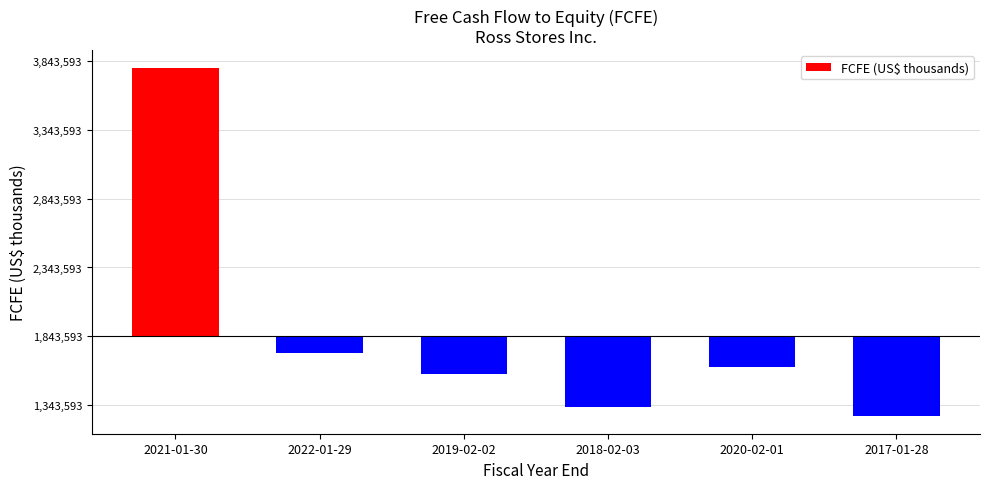

Where does the data first go above -227529?

2021-01-30